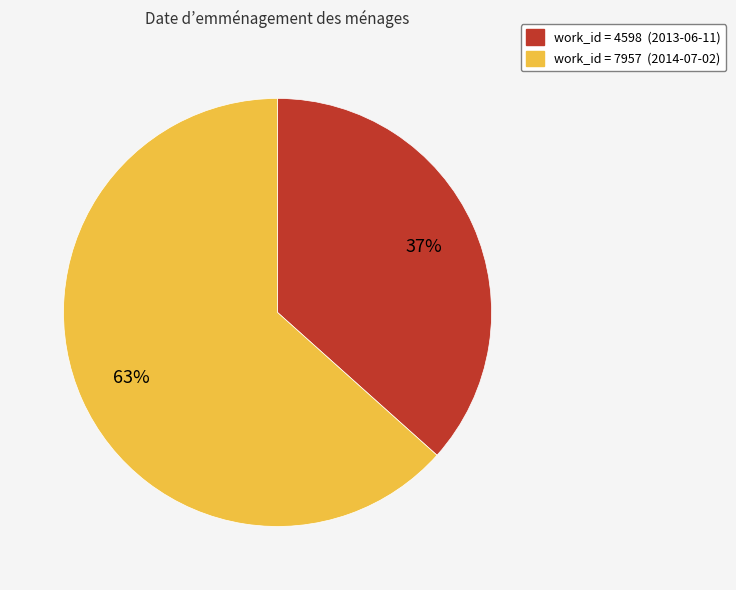

To the nearest percent, what is the average slice percentage?

50%